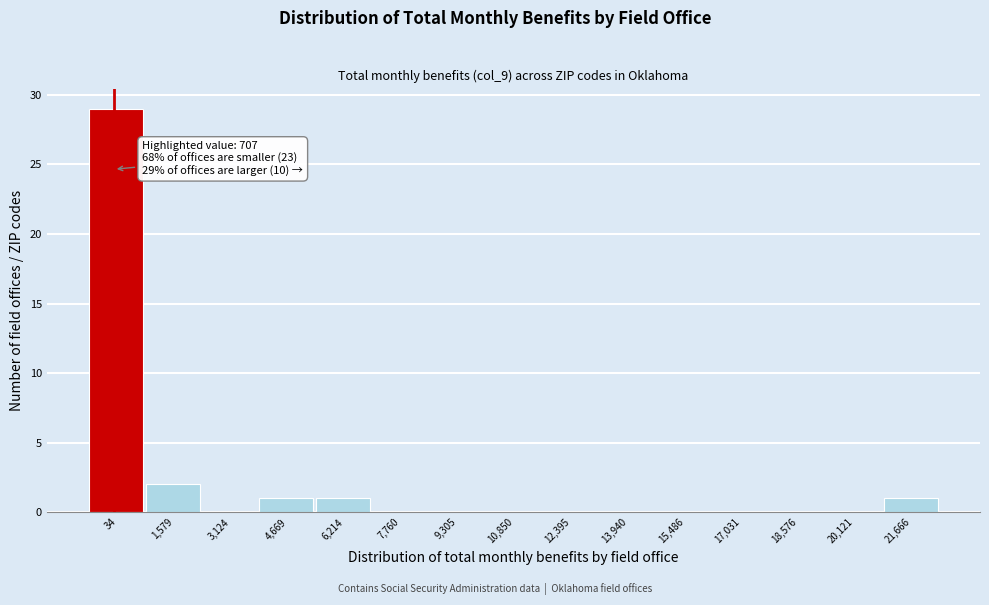

Reading left to right, transcribe all the data shown in this chart.

34=29	1,579=2	3,124=0	4,669=1	6,214=1	7,760=0	9,305=0	10,850=0	12,395=0	13,940=0	15,486=0	17,031=0	18,576=0	20,121=0	21,666=1